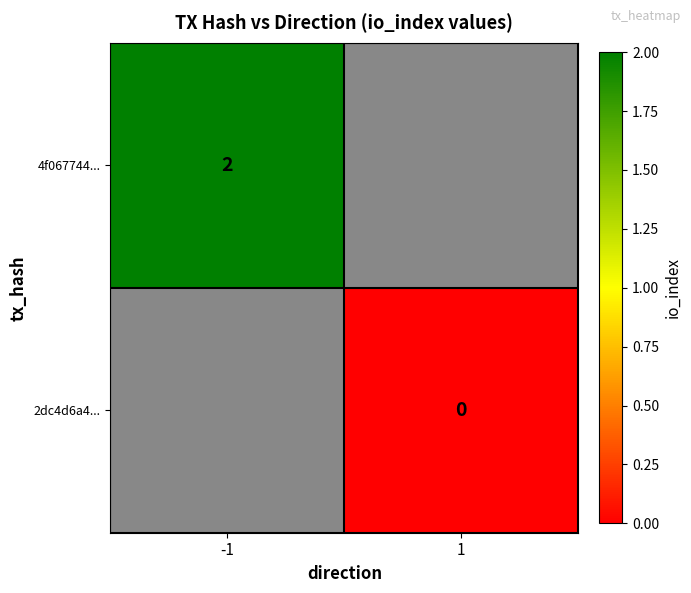

True or false: 4f067744... has a value of 3 at -1.

False